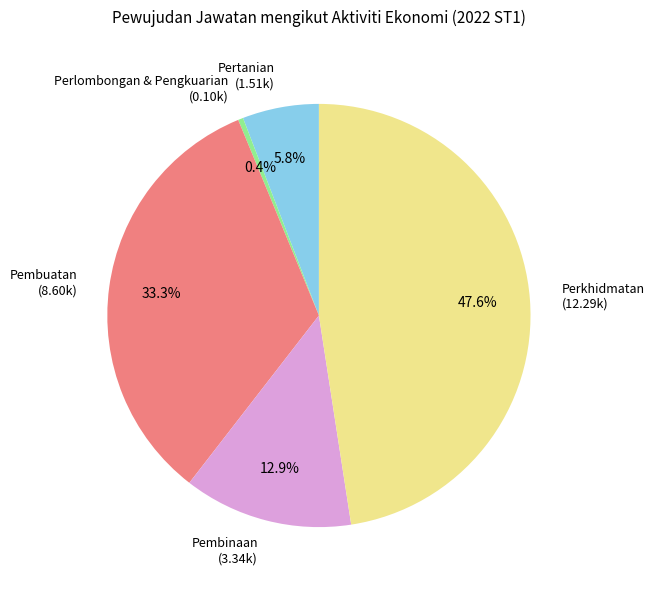

Which slice is the smallest?

Perlombongan & Pengkuarian